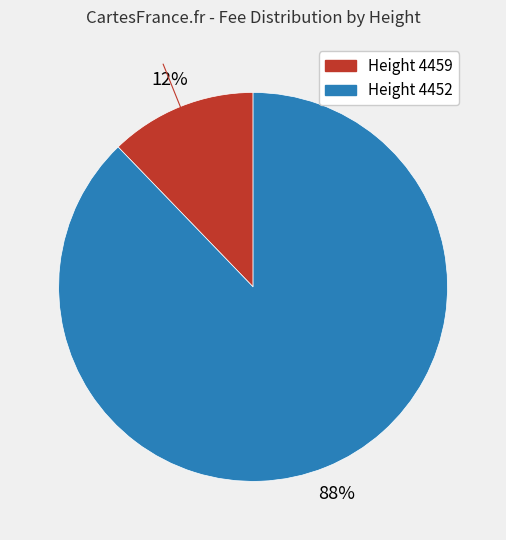

To the nearest percent, what is the average slice percentage?

50%